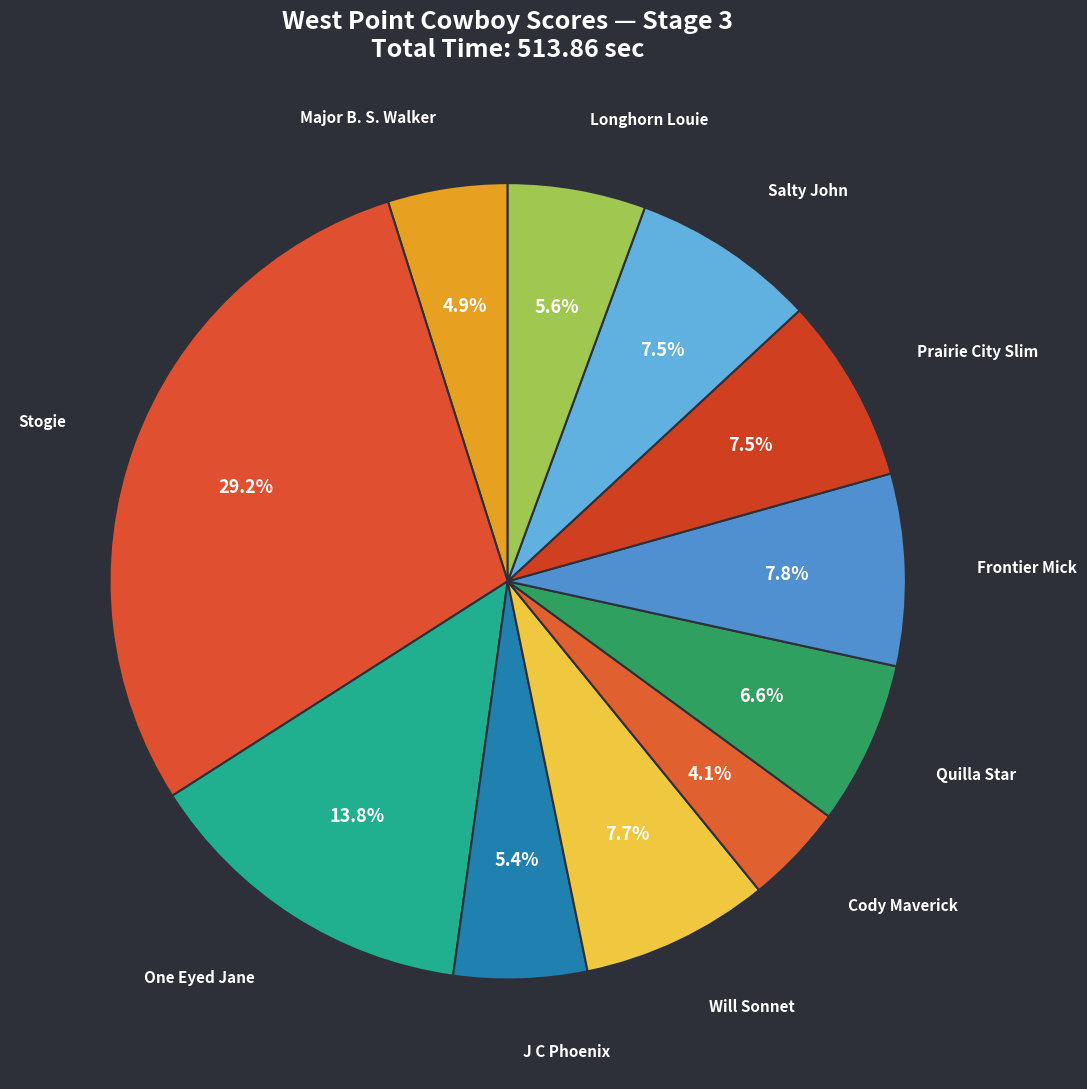

Which slice is the smallest?

Cody Maverick